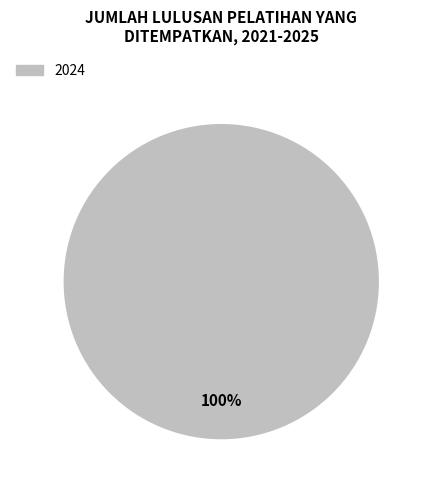

Is there a majority slice in this chart?

Yes